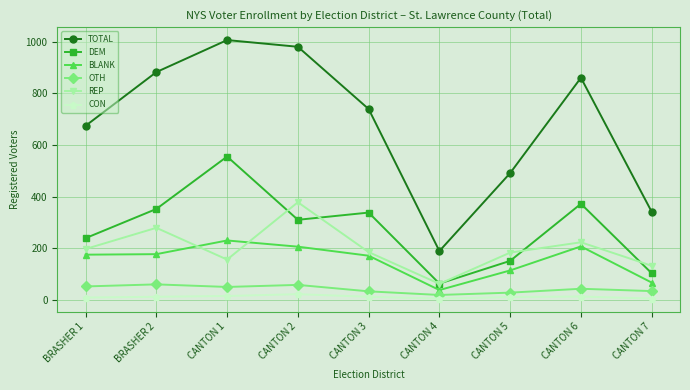

At which category does REP reach its first local valley?

CANTON 1